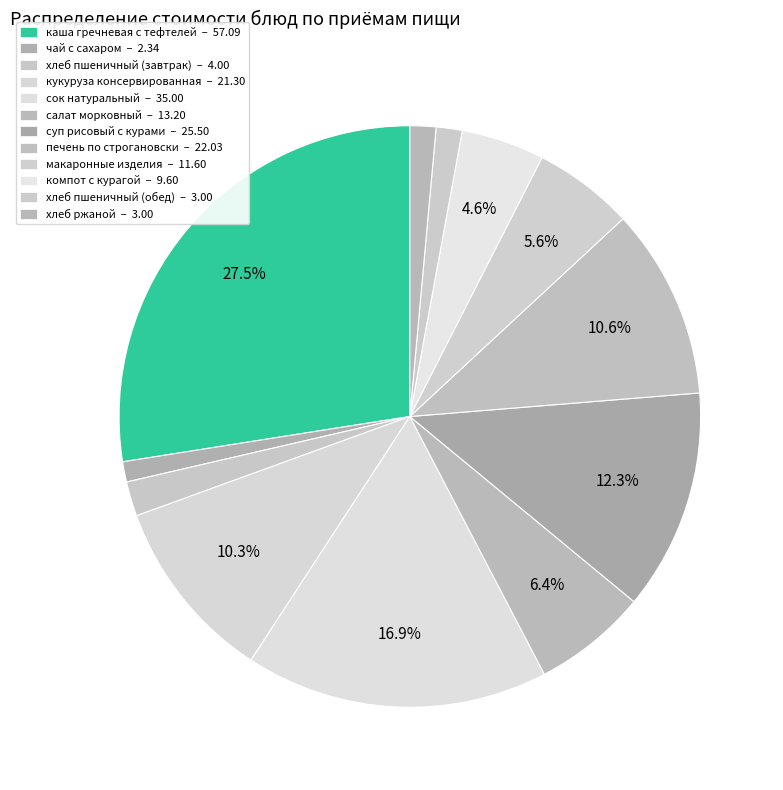

Count the number of slices in the pie.

12